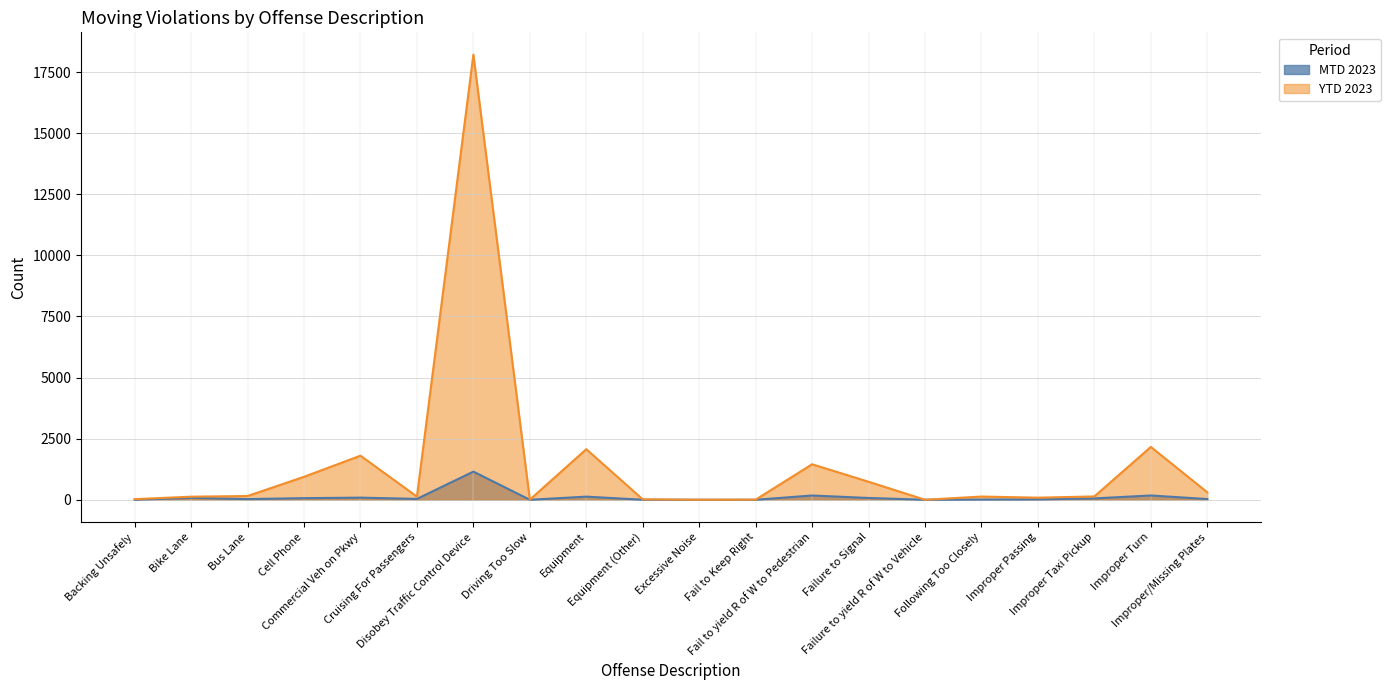

Between Bike Lane and Improper Taxi Pickup, which is larger?

Bike Lane